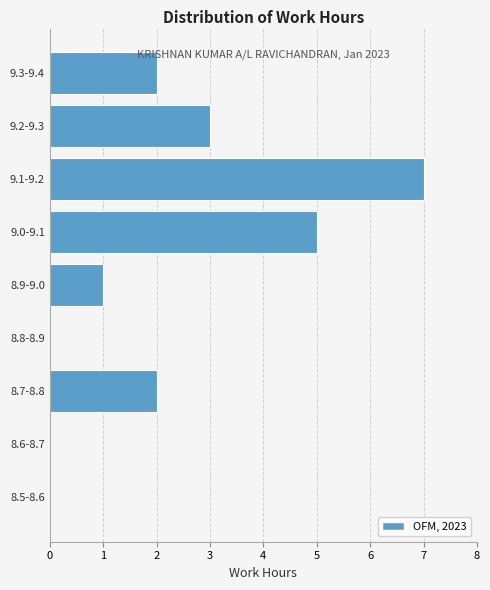

Reading bottom to top, transcribe all the data shown in this chart.

8.5-8.6=0	8.6-8.7=0	8.7-8.8=2	8.8-8.9=0	8.9-9.0=1	9.0-9.1=5	9.1-9.2=7	9.2-9.3=3	9.3-9.4=2